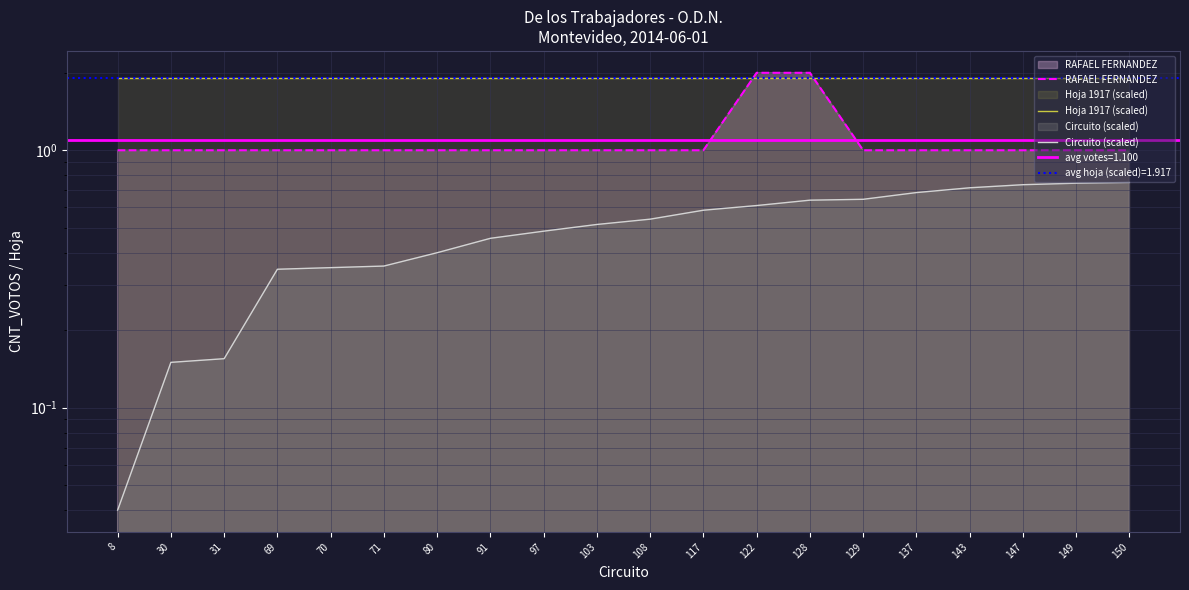

Reading left to right, transcribe all the data shown in this chart.

RAFAEL FERNANDEZ: 8=1.0	30=1.0	31=1.0	69=1.0	70=1.0	71=1.0	80=1.0	91=1.0	97=1.0	103=1.0	108=1.0	117=1.0	122=2.0	128=2.0	129=1.0	137=1.0	143=1.0	147=1.0	149=1.0	150=1.0
Hoja 1917 (scaled): 8=1.9	30=1.9	31=1.9	69=1.9	70=1.9	71=1.9	80=1.9	91=1.9	97=1.9	103=1.9	108=1.9	117=1.9	122=1.9	128=1.9	129=1.9	137=1.9	143=1.9	147=1.9	149=1.9	150=1.9
Circuito (scaled): 8=0.0	30=0.1	31=0.2	69=0.3	70=0.3	71=0.4	80=0.4	91=0.5	97=0.5	103=0.5	108=0.5	117=0.6	122=0.6	128=0.6	129=0.6	137=0.7	143=0.7	147=0.7	149=0.7	150=0.8